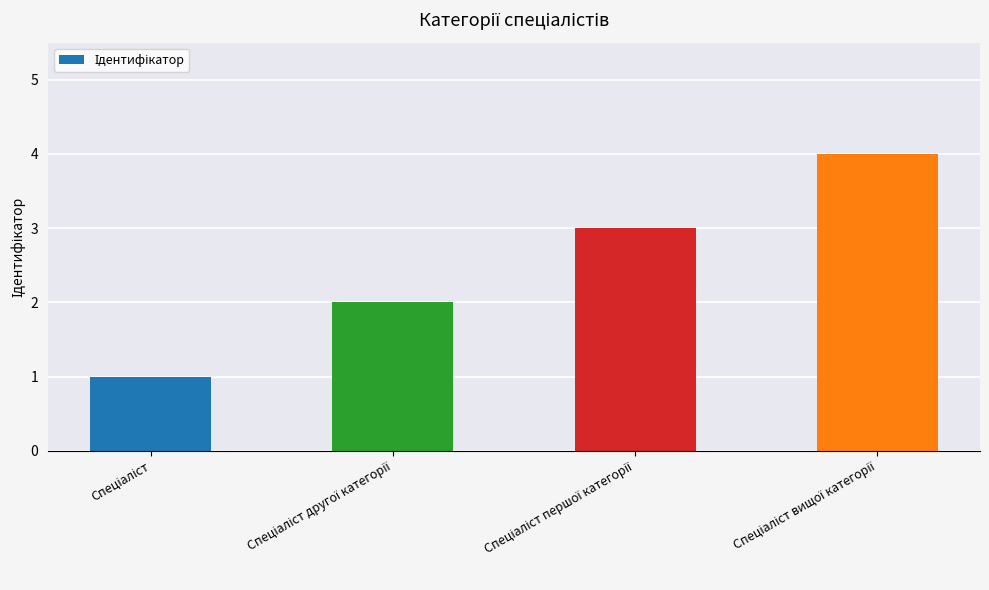

What is the difference between the maximum and minimum values?

3